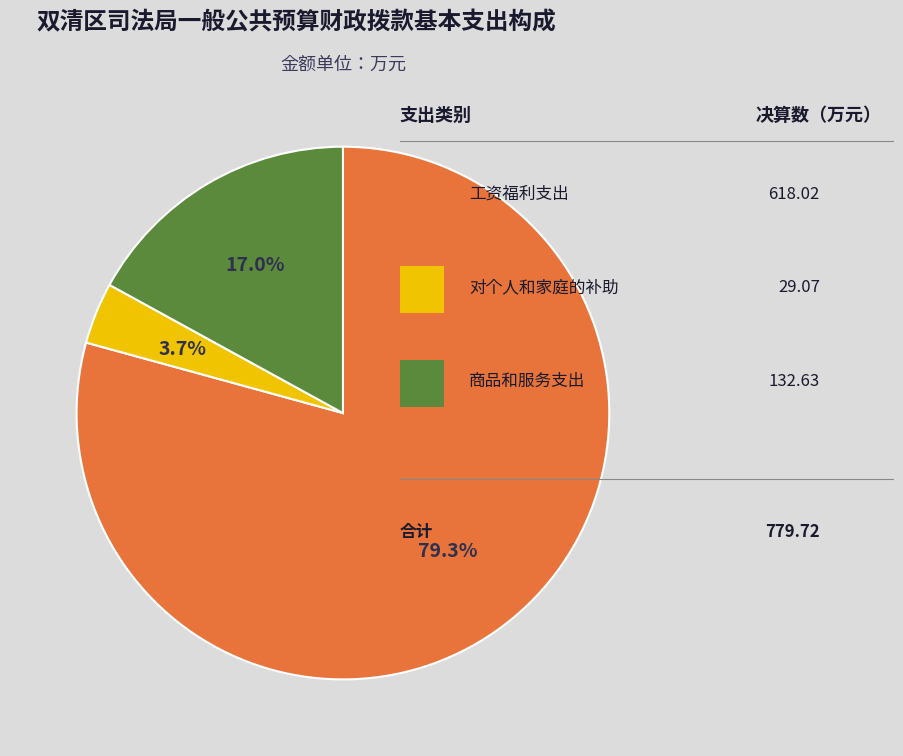

Is there any slice that represents more than half of the pie?

Yes